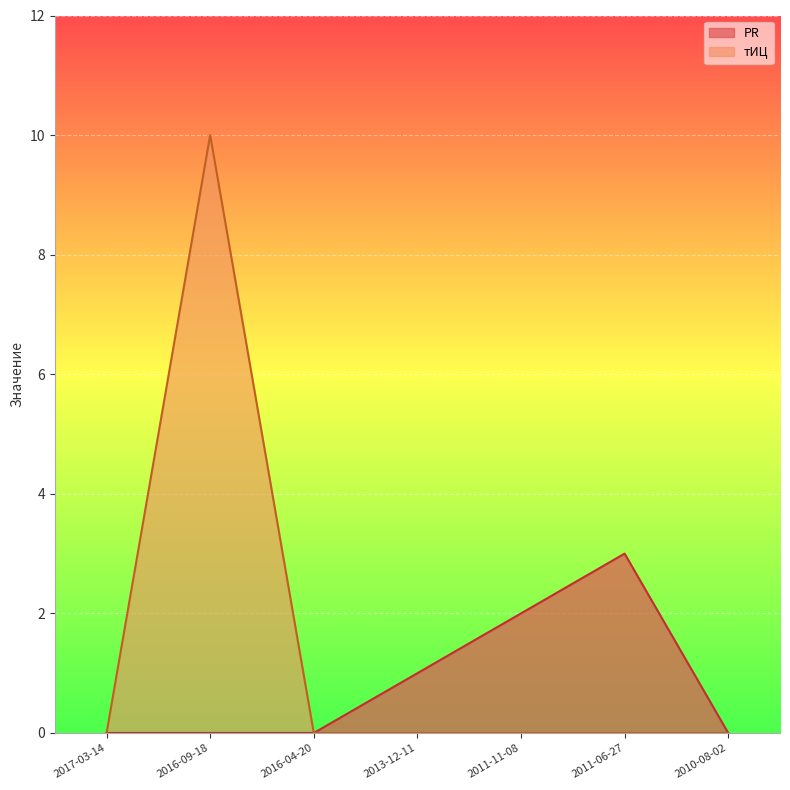

Which series has the largest total across all categories?

тИЦ